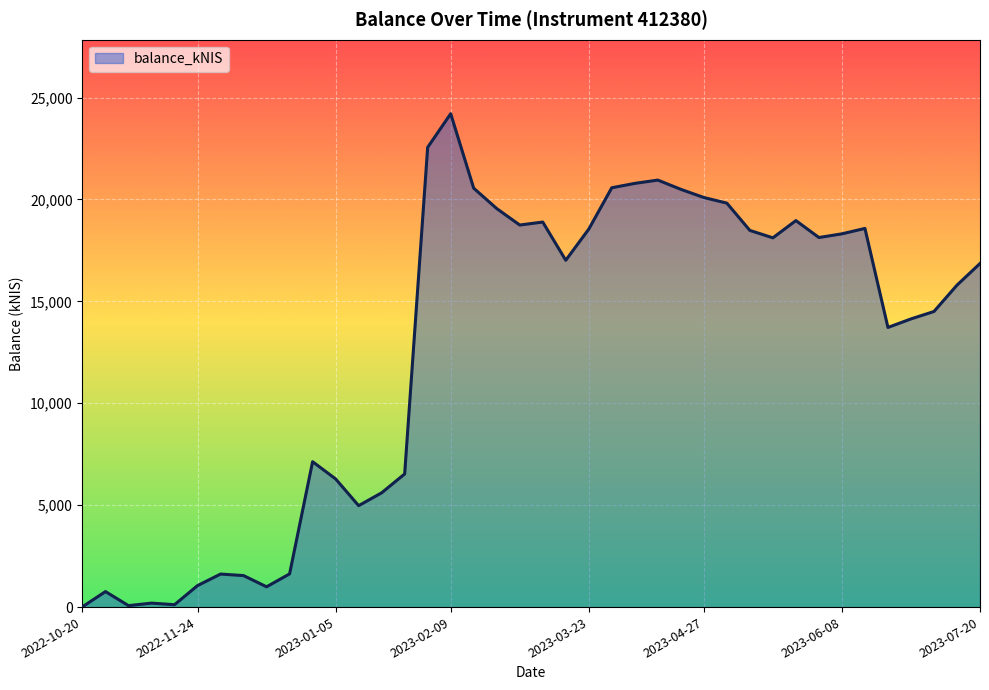

What is the difference between the maximum and minimum values?

24189.3